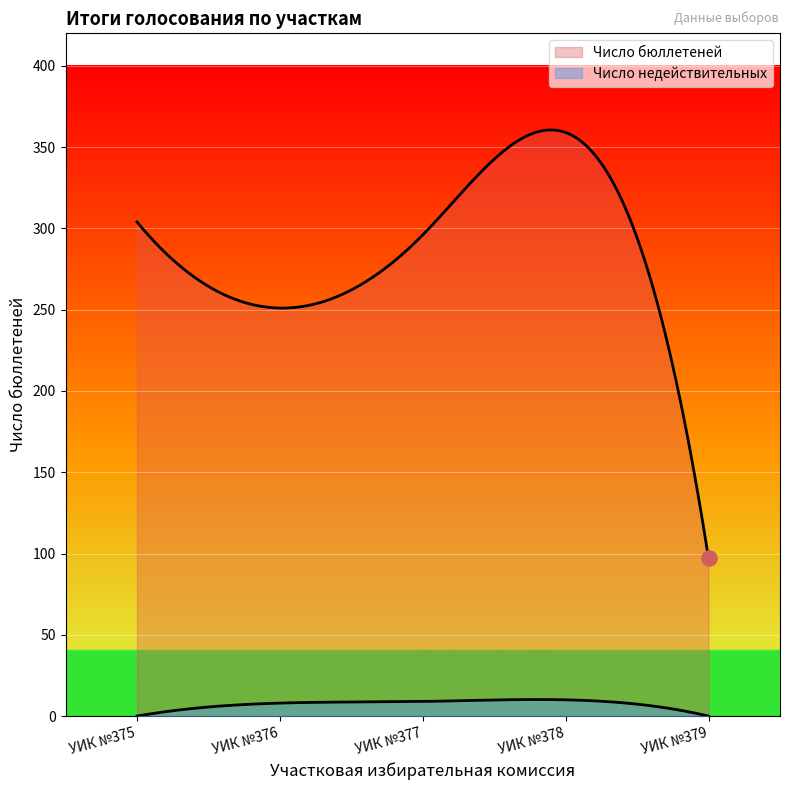

What are all the series names shown in the legend?

Число бюллетеней, Число недействительных